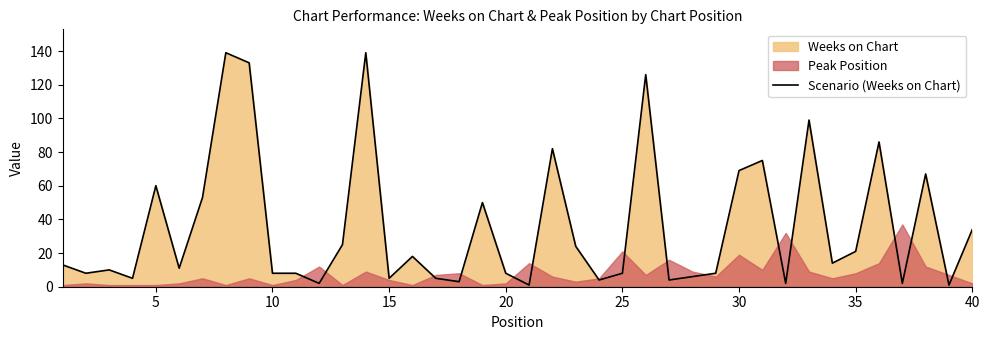

Is it true that Scenario (Weeks on Chart) equals 60 at 5?

True